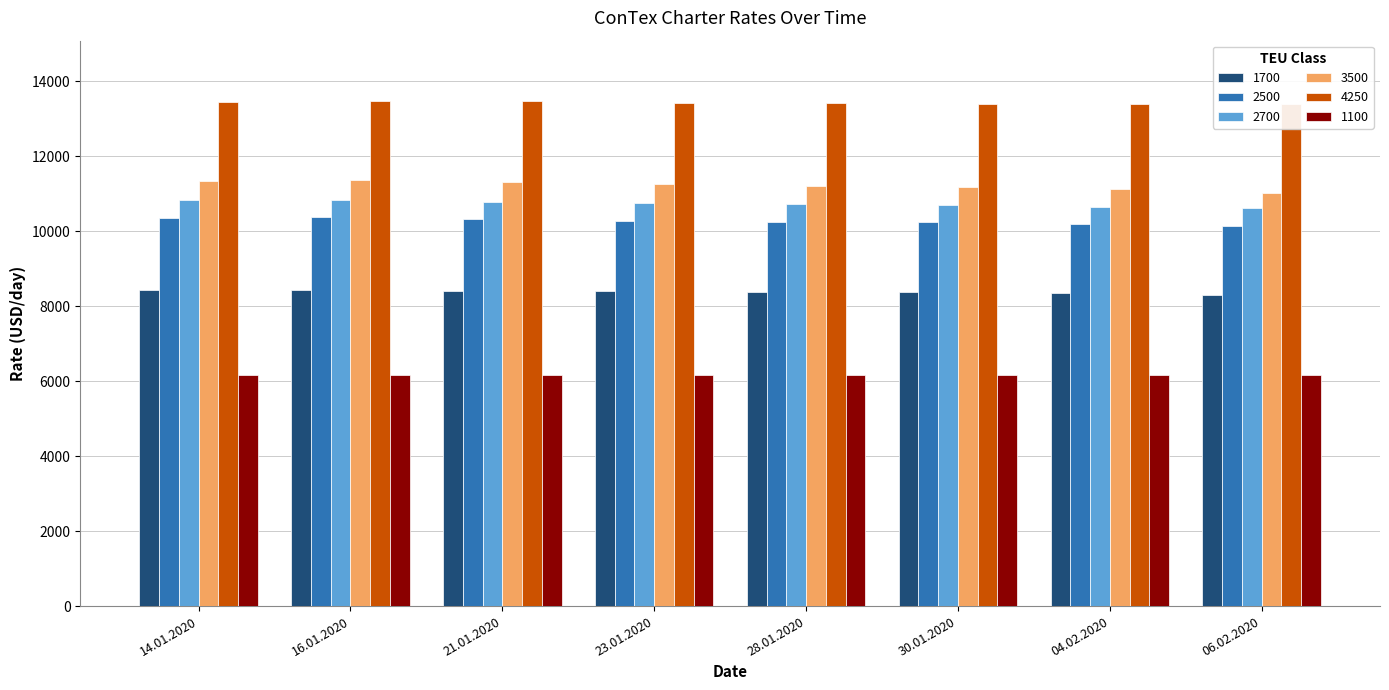

What are all the series names shown in the legend?

1700, 2500, 2700, 3500, 4250, 1100